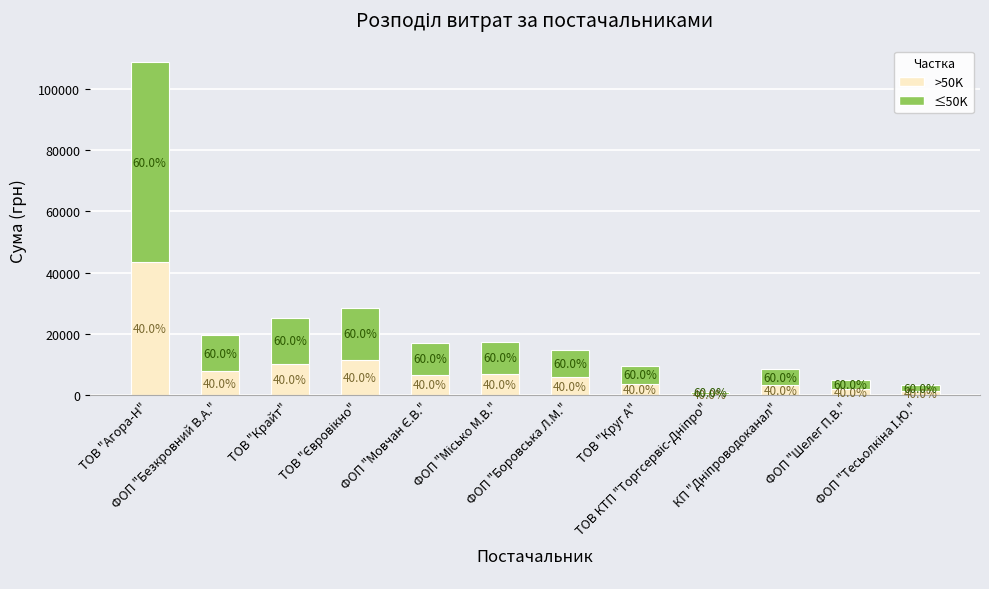

Are the bars grouped side by side (vs. stacked)?

No